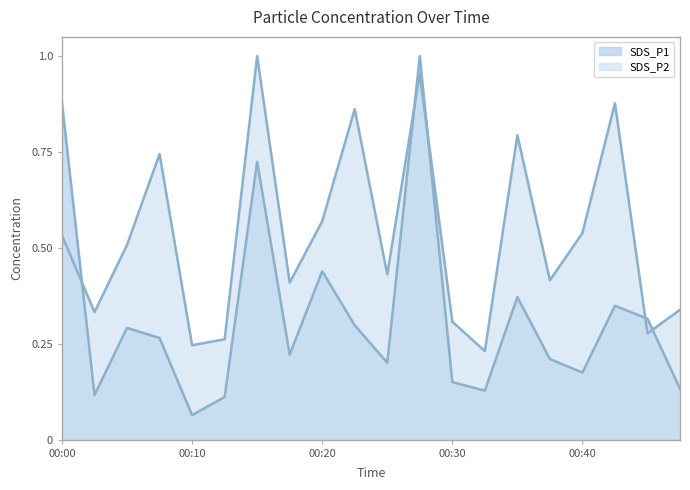

What are all the series names shown in the legend?

SDS_P1, SDS_P2